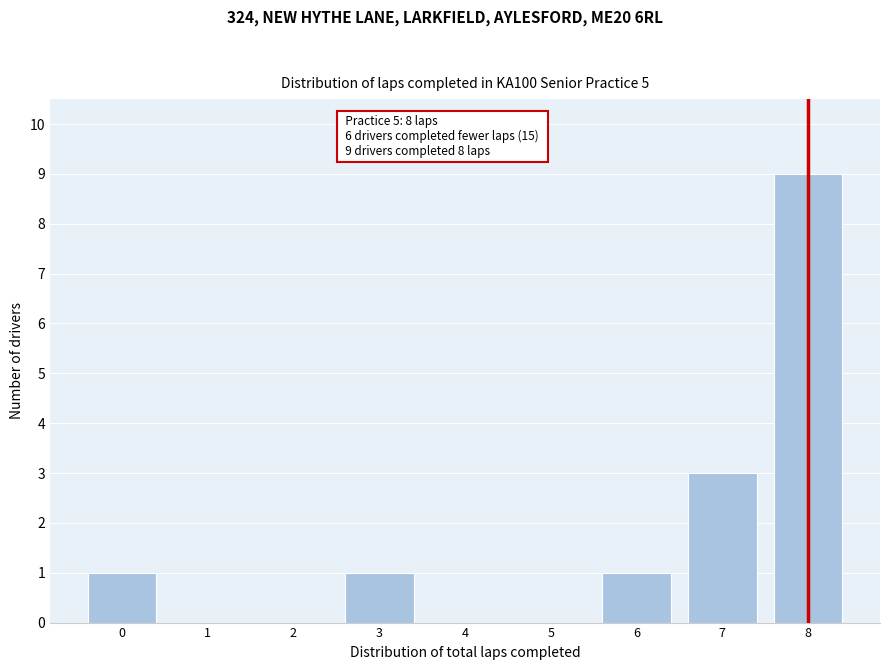

Which range on the x-axis has the tallest bar?

7.5 to 8.5